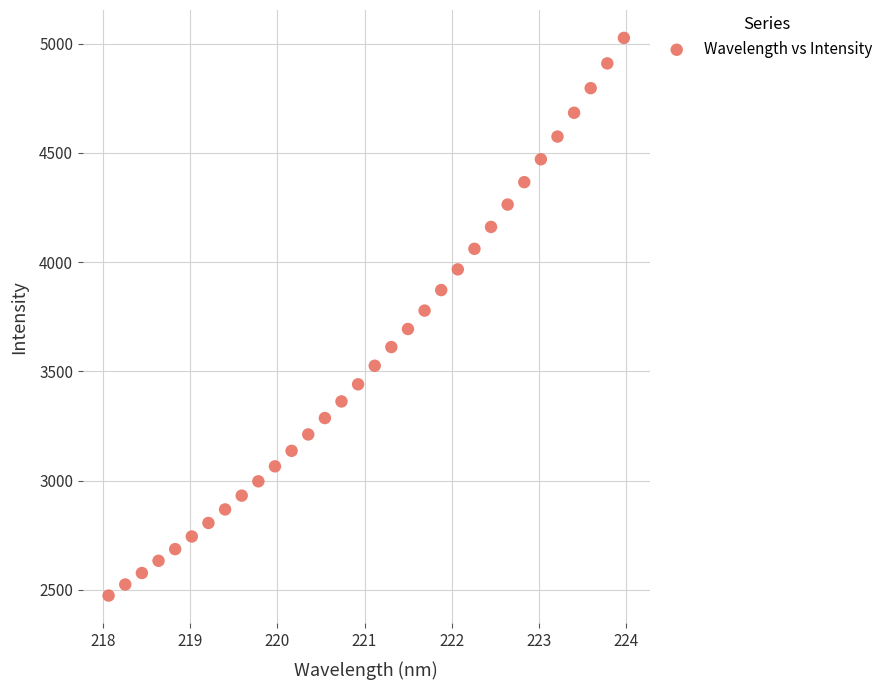

What is the range of Y values (max minus min)?

2552.9